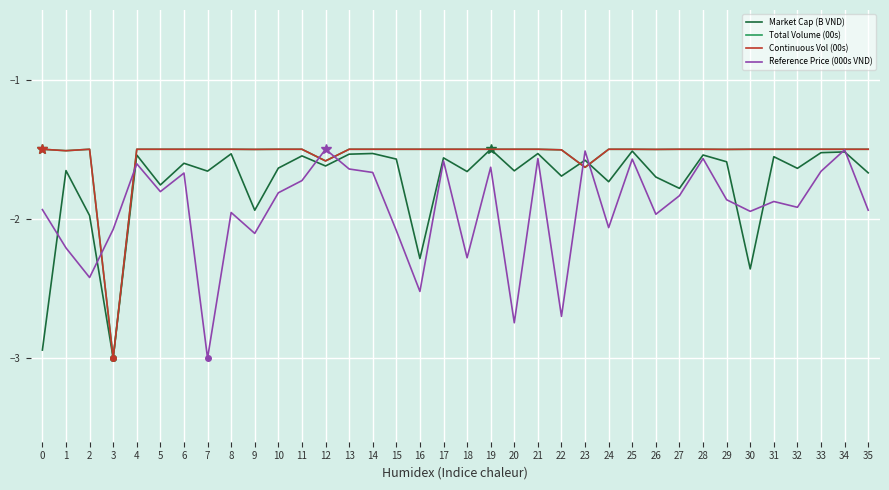

Read the Reference Price (000s VND) value at 12.

-1.5